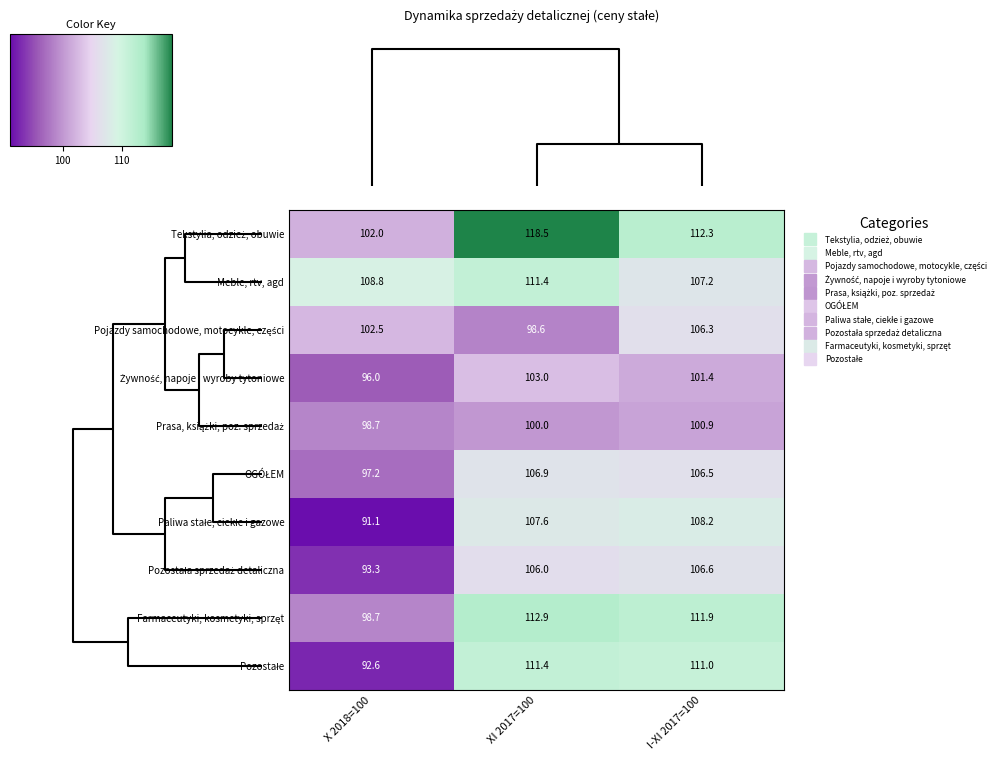

What is the spread (max minus min) of values at I-XI 2017=100?

11.4